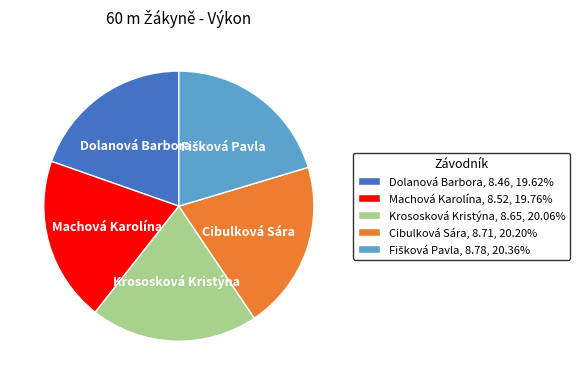

How many segments does this pie chart have?

5